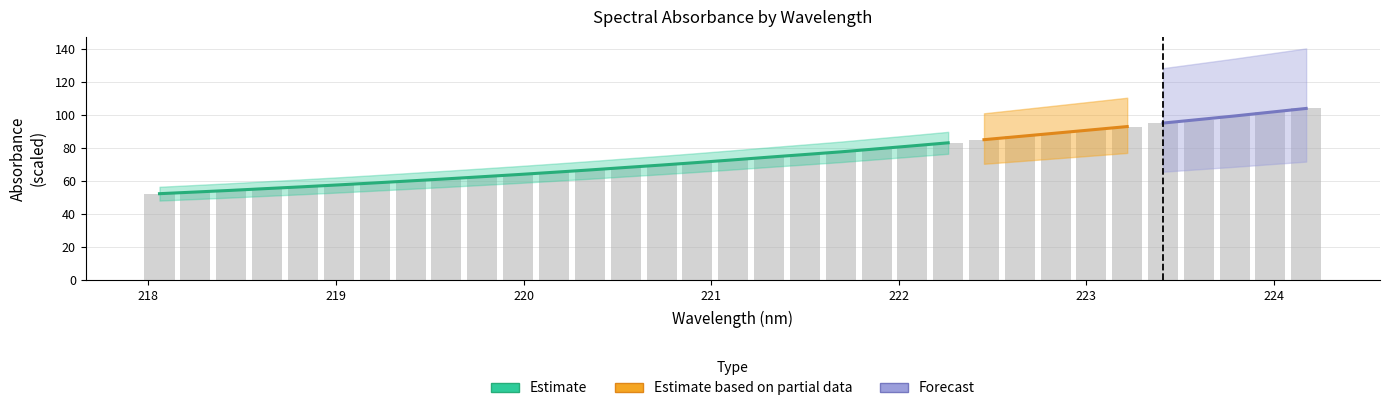

What is the smallest value displayed?

52.3